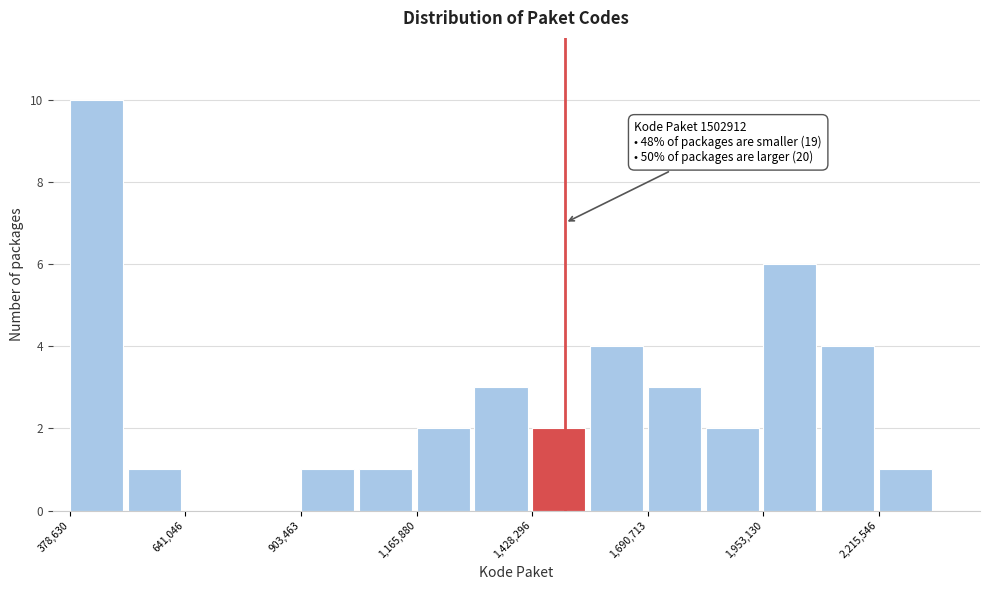

Around what value on the x-axis is the tallest bar? Give the approximate position of its centre, as read against the axis.

450000